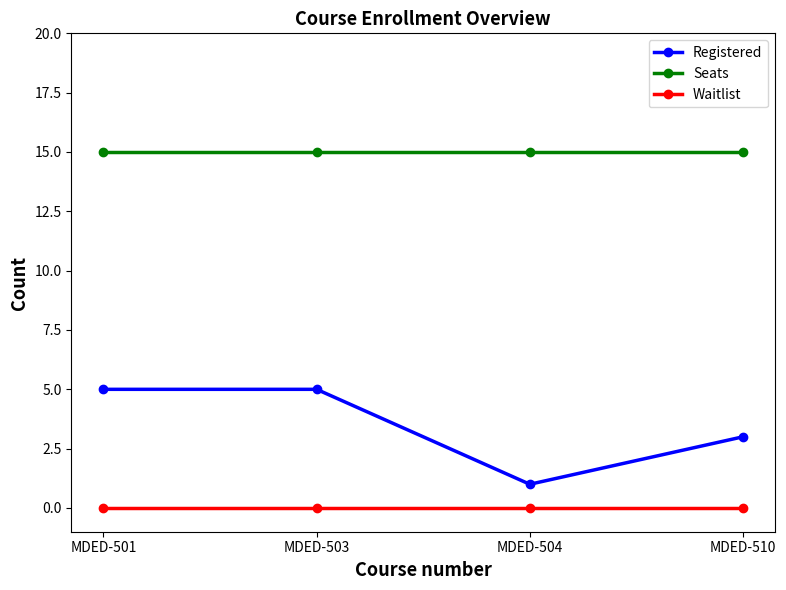

How many lines are shown in the chart?

3